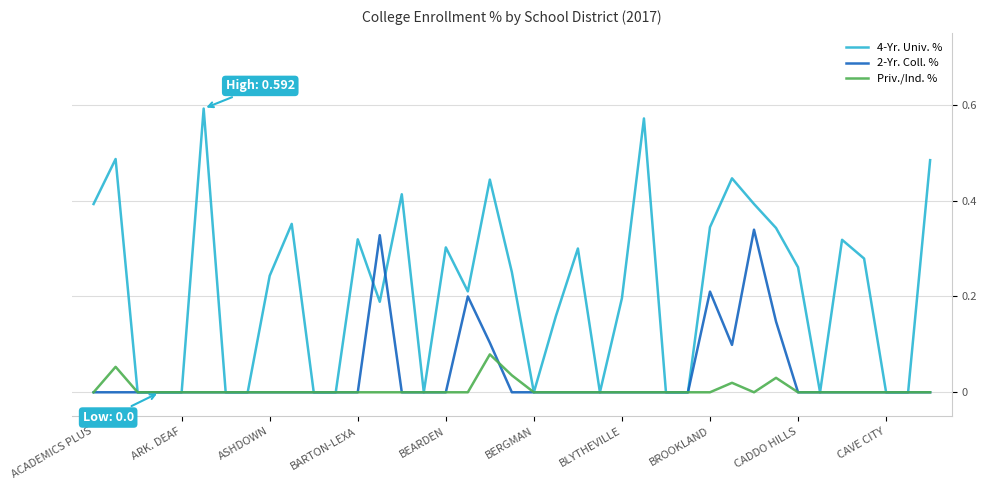

List the series in order of their peak value, highest first.

4-Yr. Univ. %, 2-Yr. Coll. %, Priv./Ind. %